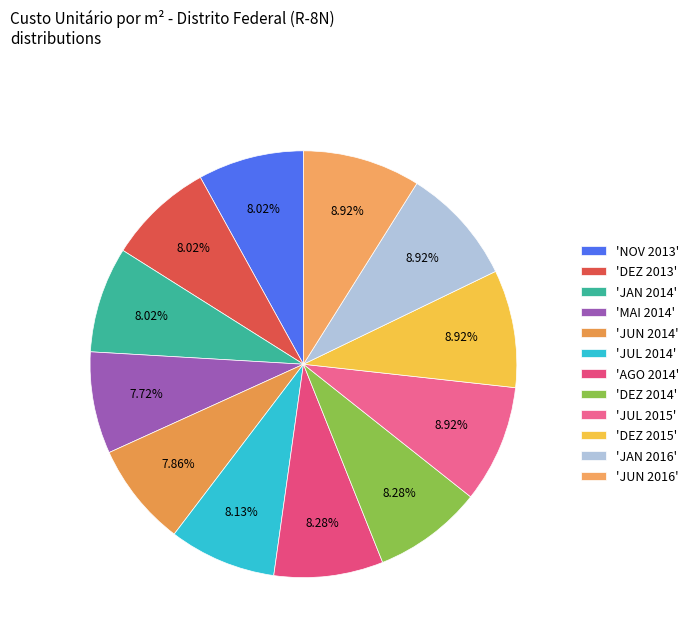

How many segments does this pie chart have?

12